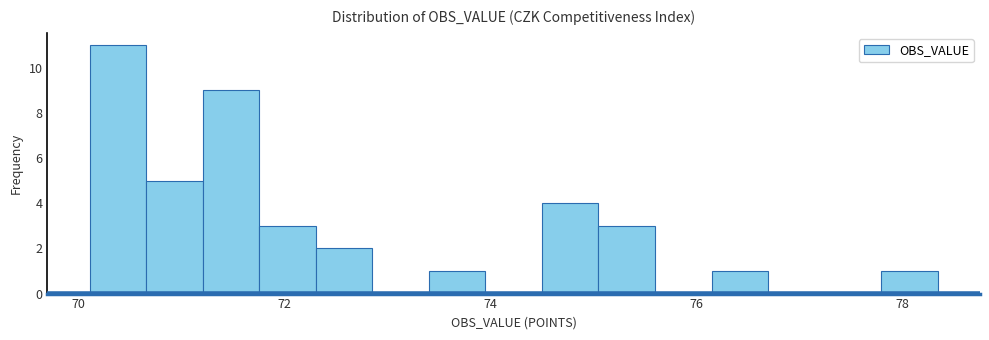

Around what value on the x-axis is the tallest bar? Give the approximate position of its centre, as read against the axis.

70.4